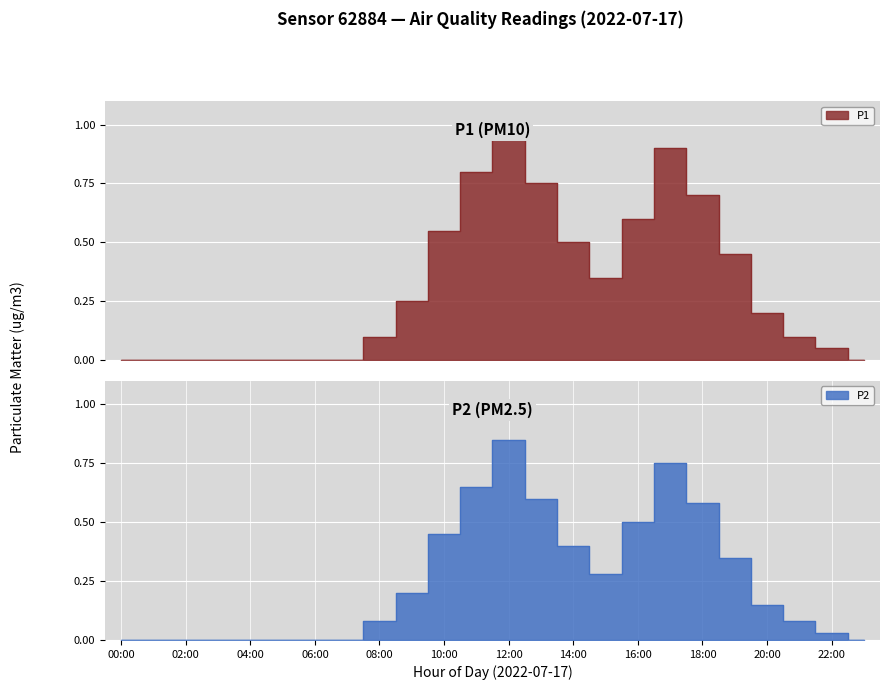

Reading left to right, transcribe all the data shown in this chart.

P1: 0.0	0.0	0.0	0.0	0.0	0.0	0.0	0.0	0.1	0.2	0.6	0.8	1.0	0.8	0.5	0.3	0.6	0.9	0.7	0.5	0.2	0.1	0.1	0.0
P2: 0.0	0.0	0.0	0.0	0.0	0.0	0.0	0.0	0.1	0.2	0.5	0.7	0.8	0.6	0.4	0.3	0.5	0.8	0.6	0.3	0.1	0.1	0.0	0.0